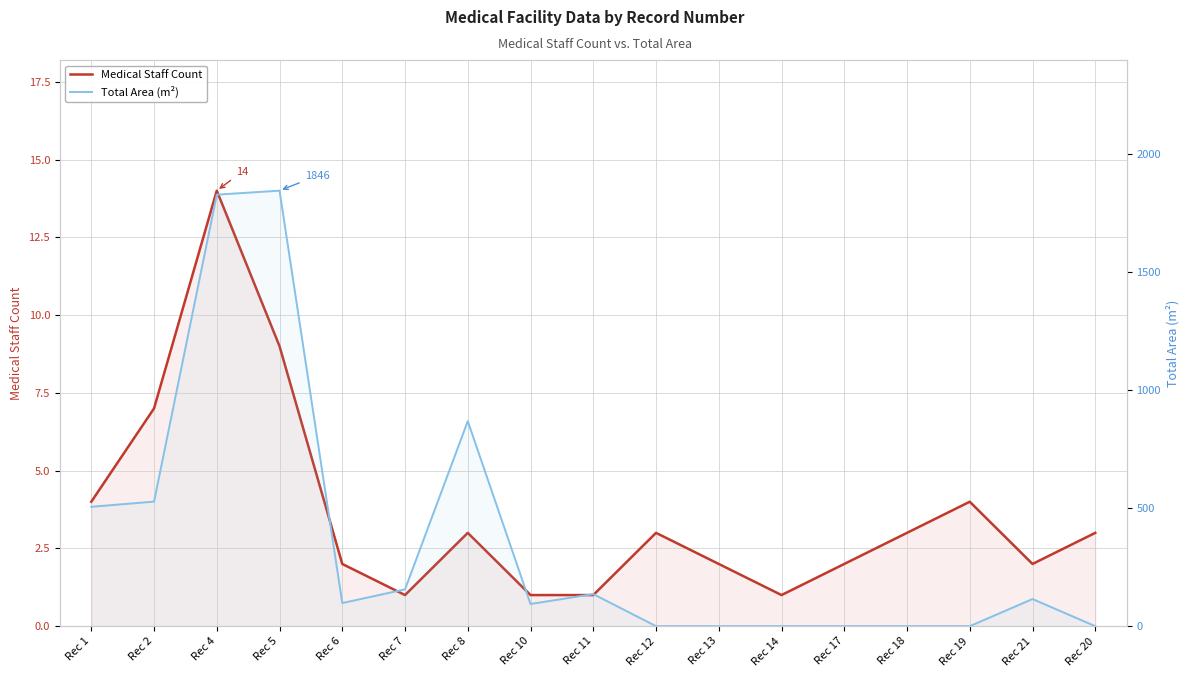

Rank the categories by Medical Staff Count value from lowest to highest.

Rec 7, Rec 10, Rec 11, Rec 14, Rec 6, Rec 13, Rec 17, Rec 21, Rec 8, Rec 12, Rec 18, Rec 20, Rec 1, Rec 19, Rec 2, Rec 5, Rec 4